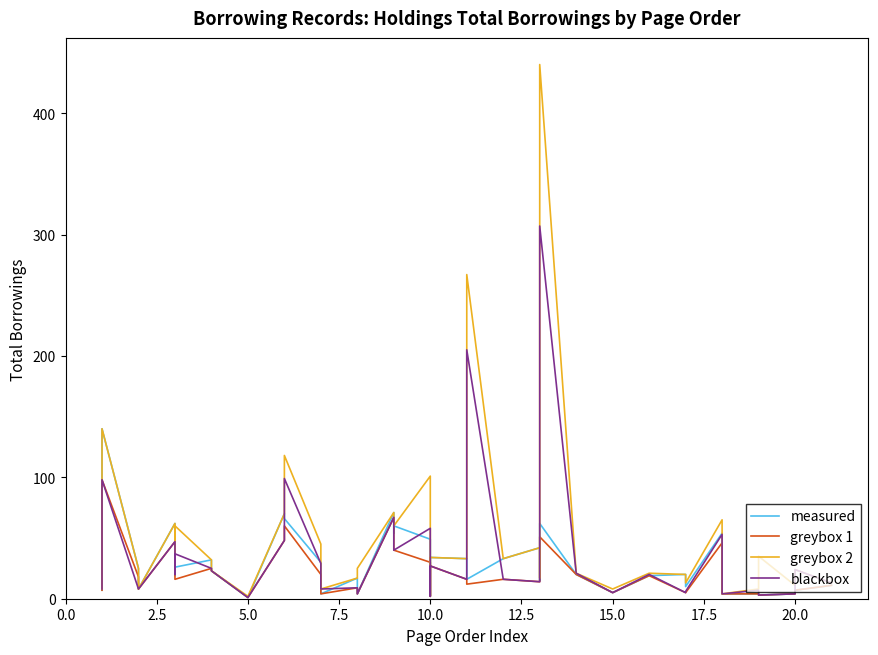

True or false: blackbox and greybox 2 cross at least once.

False